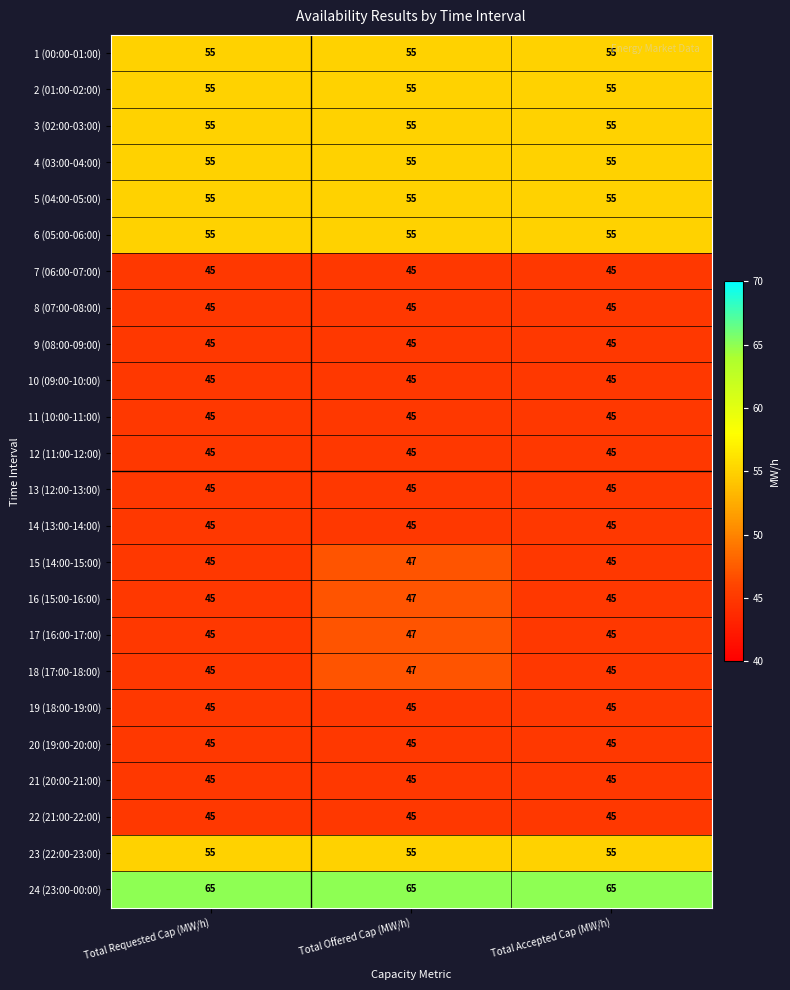

What is the sum of all 1 (00:00-01:00) values?

165